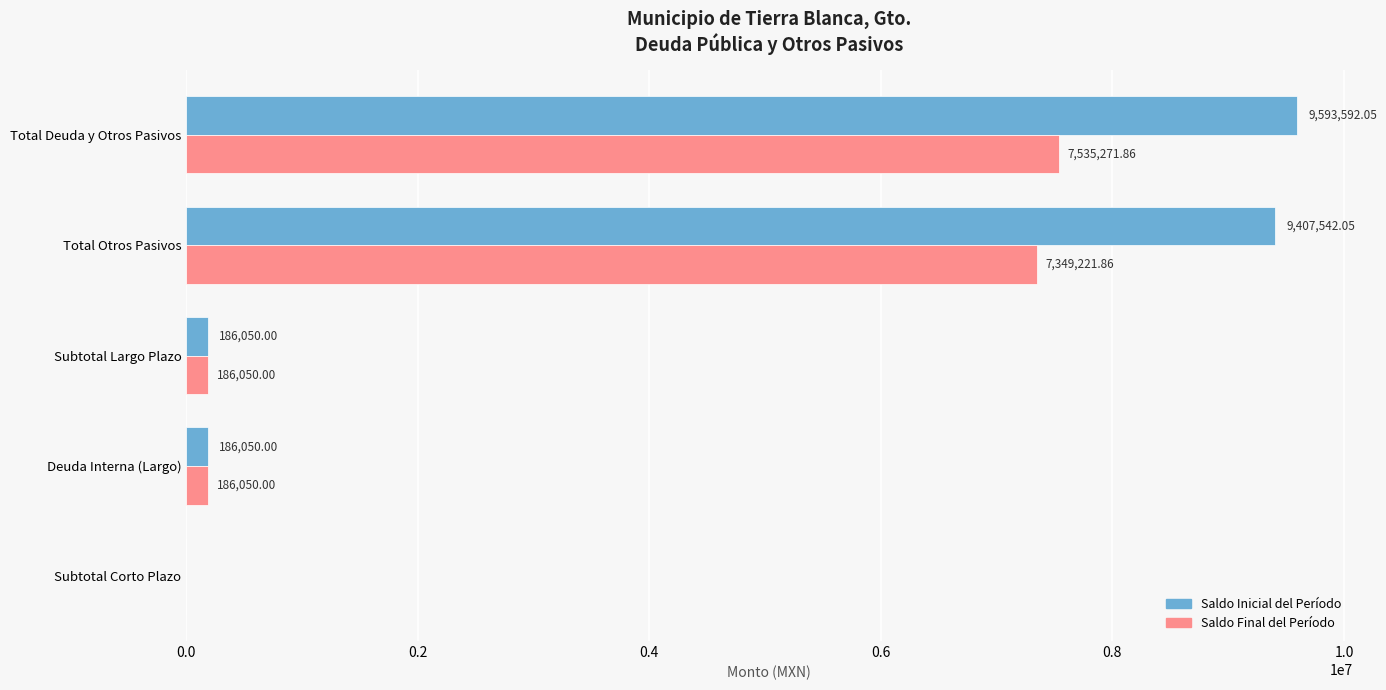

What is the sum of the Saldo Inicial del Período values at Total Deuda y Otros Pasivos and Subtotal Largo Plazo?

9779642.1